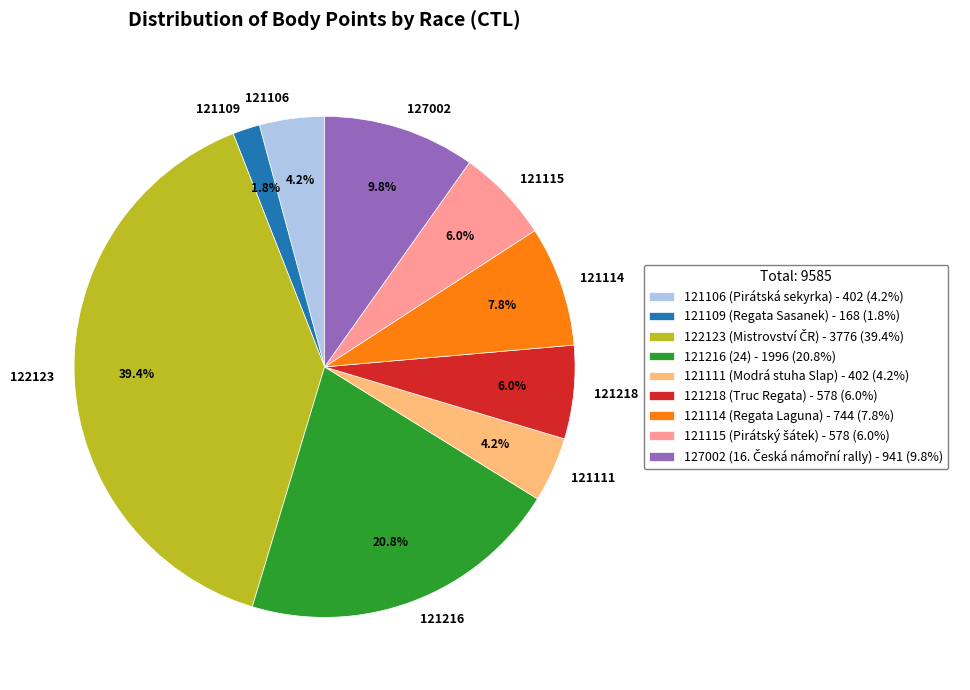

To the nearest percent, what is the difference between the 121216 and 121109 slice percentages?

19%